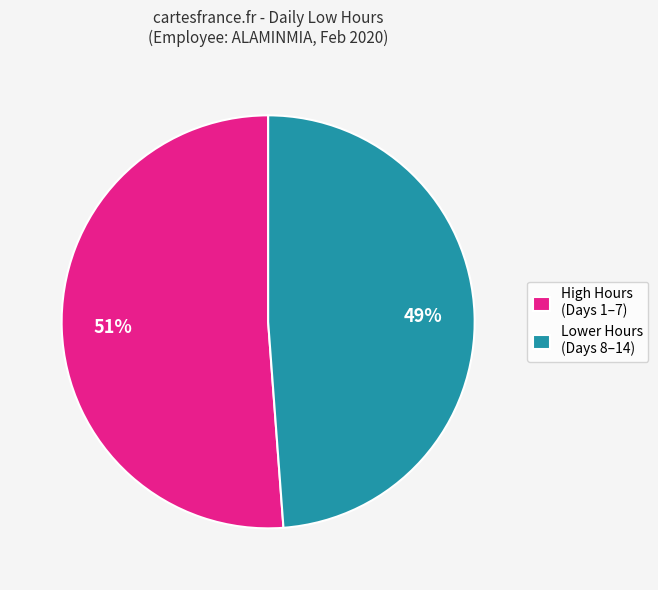

Which has a higher value, Lower Hours (Days 8–14) or High Hours (Days 1–7)?

High Hours (Days 1–7)